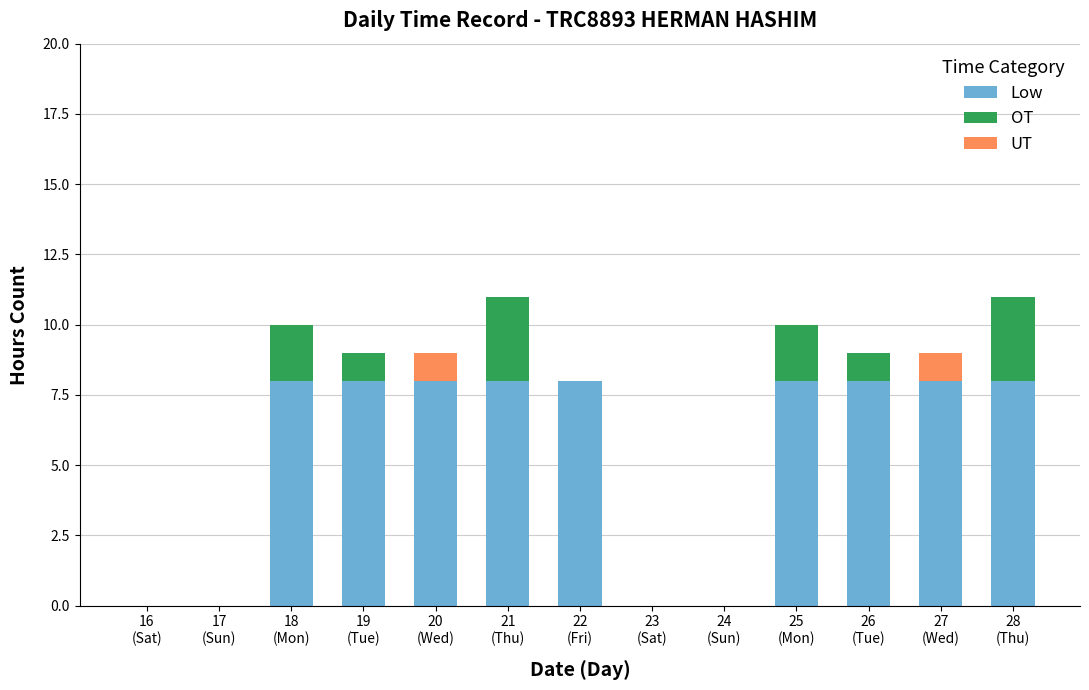

What is the maximum value for Low?

8